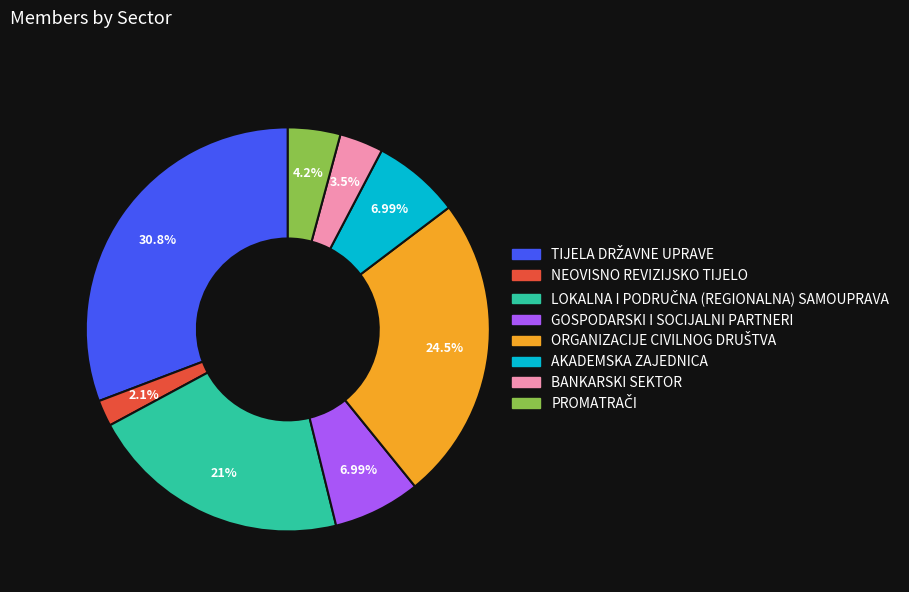

Is there any slice that represents more than half of the pie?

No